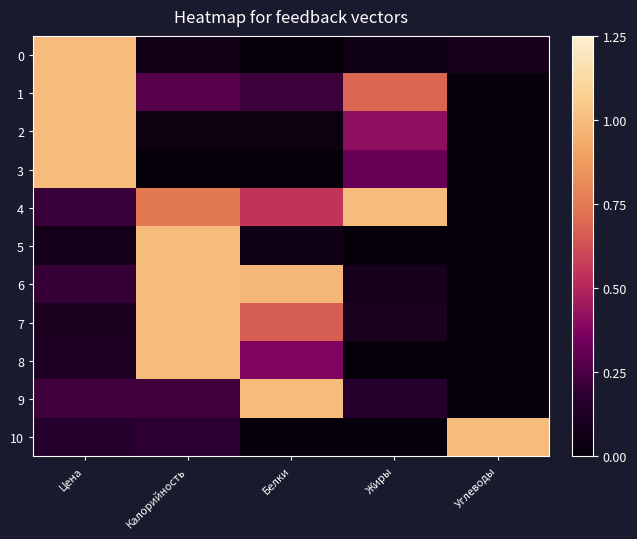

How many data points does each series have?

5